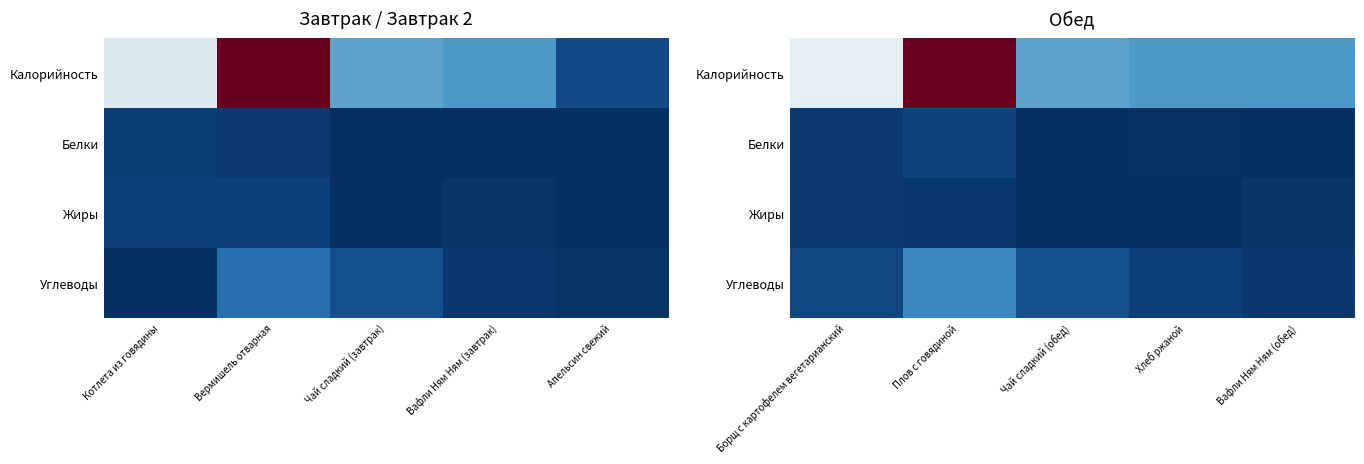

The value of Жиры at Борщ с картофелем вегетарианский is 8.2. True or false?

False